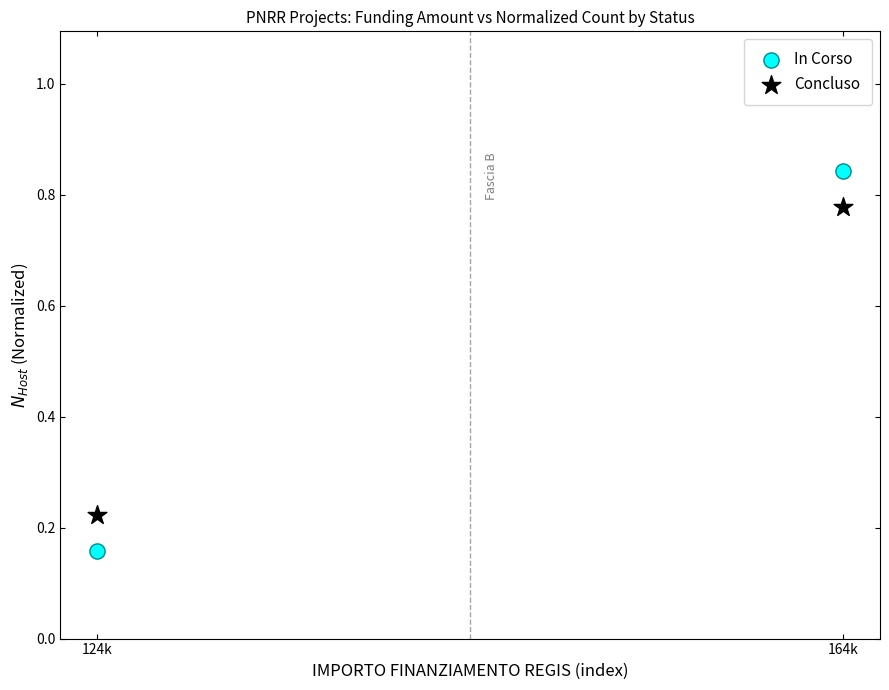

Which series reaches the minimum Y coordinate?

In Corso